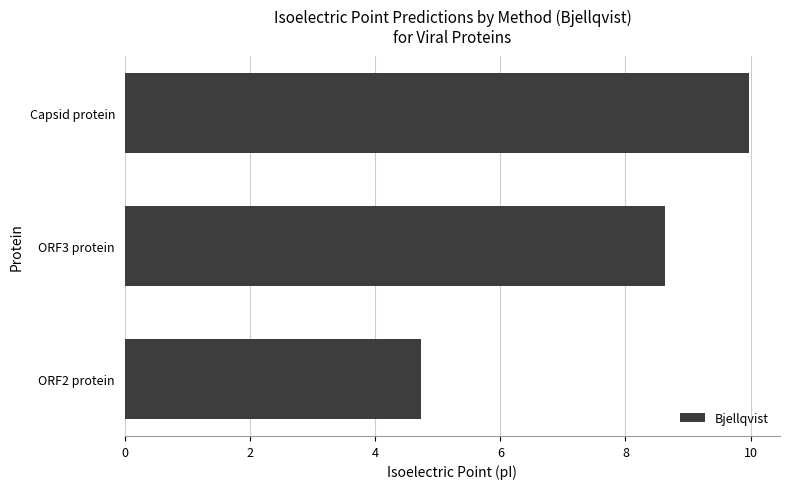

What is the difference between the maximum and minimum values?

5.2